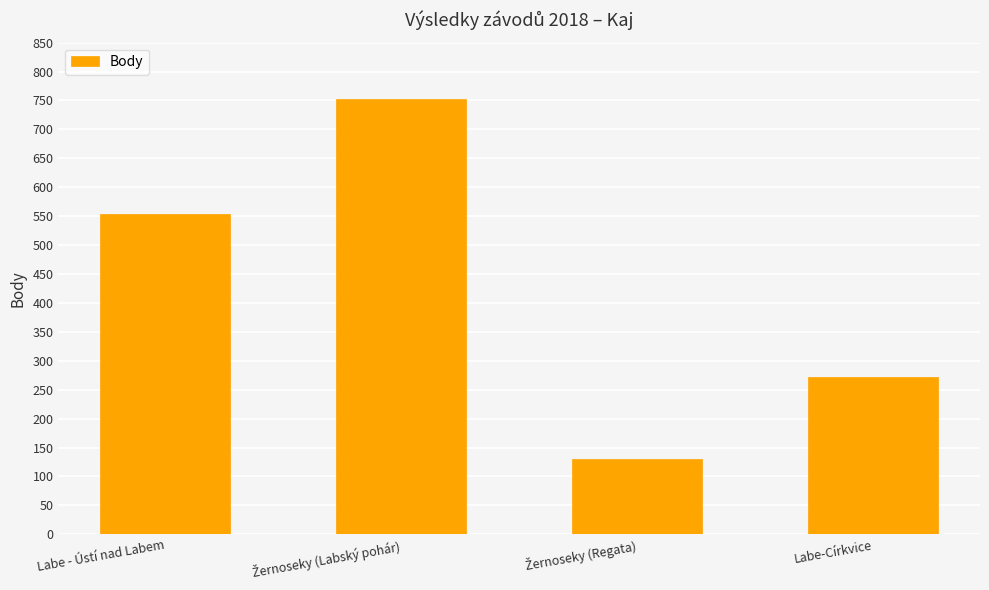

How many data points does each series have?

4